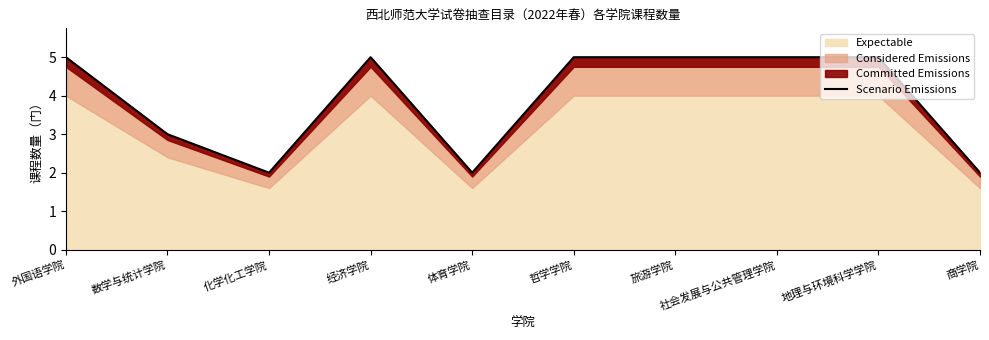

Approximately how many times larger is the value at 化学化工学院 compared to 商学院?

1.0